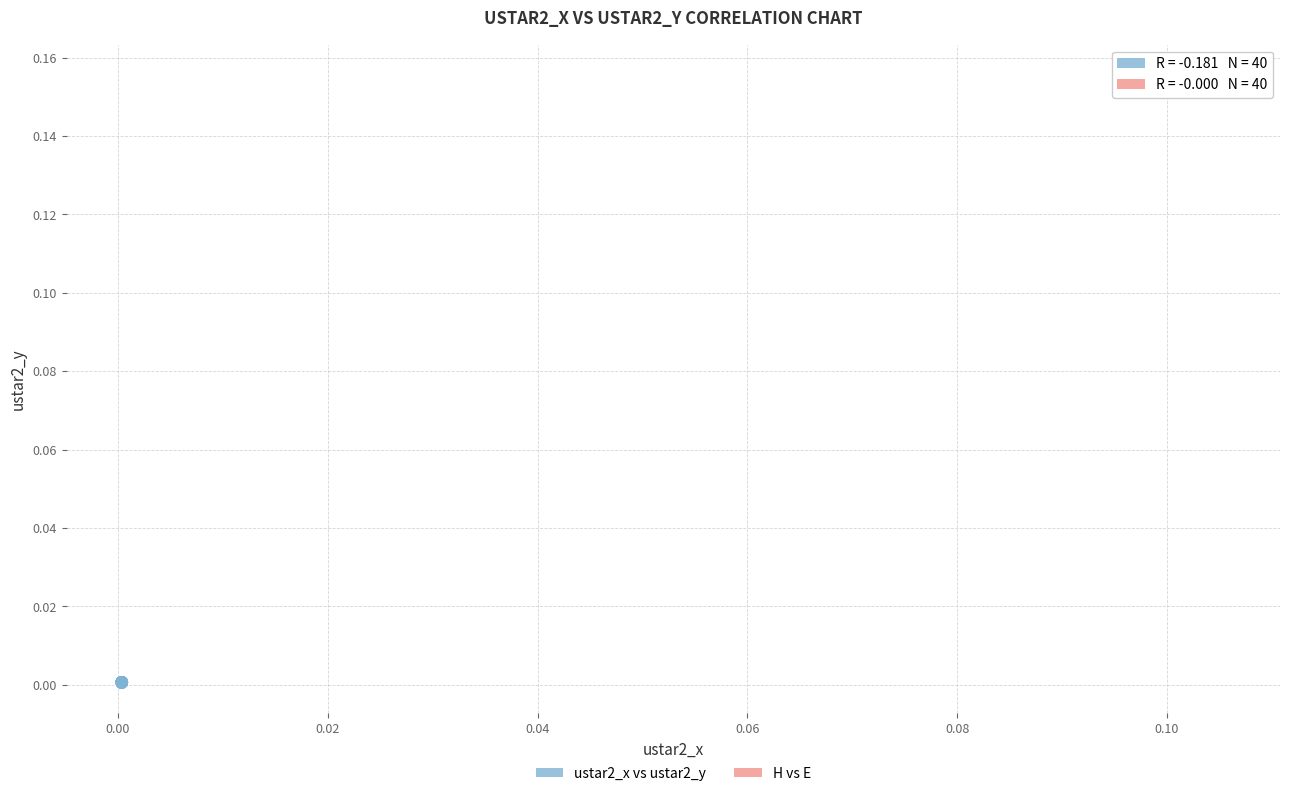

Which series reaches the maximum Y coordinate?

H vs E